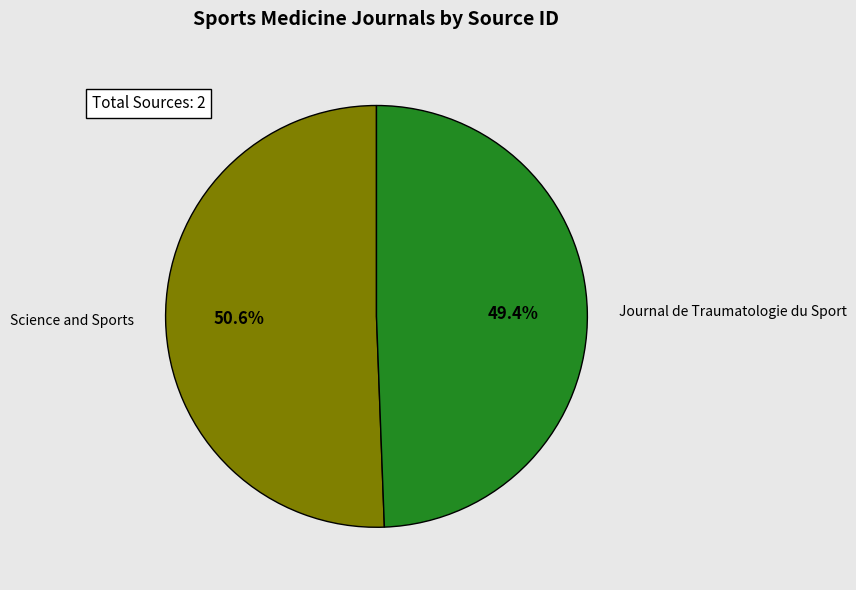

Which slice represents more than half of the pie?

Science and Sports